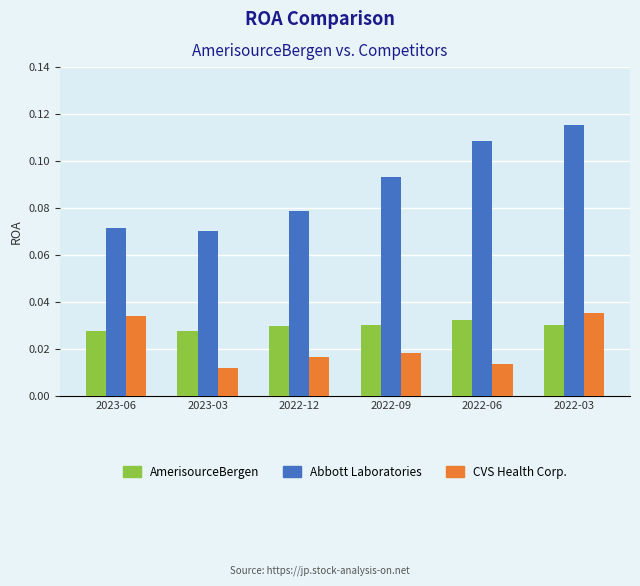

Is the value of CVS Health Corp. at 2022-09 greater than the value of Abbott Laboratories at 2023-03?

No